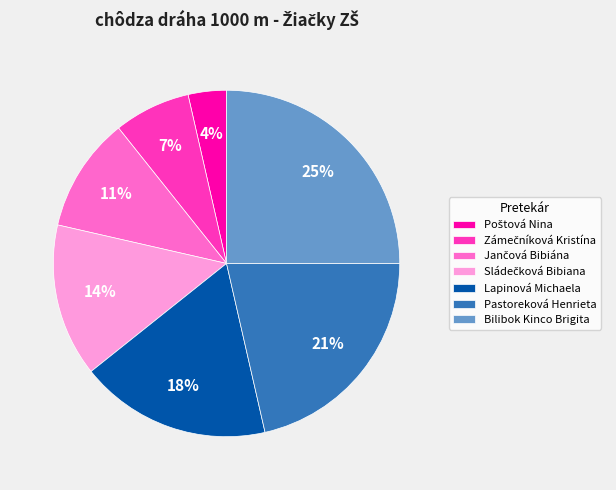

What is the largest slice in the pie chart?

Bilibok Kinco Brigita